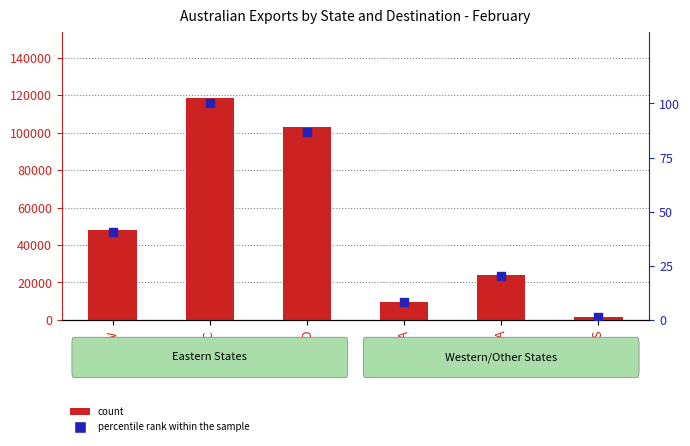

At which category is the sum across all series the highest?

VIC